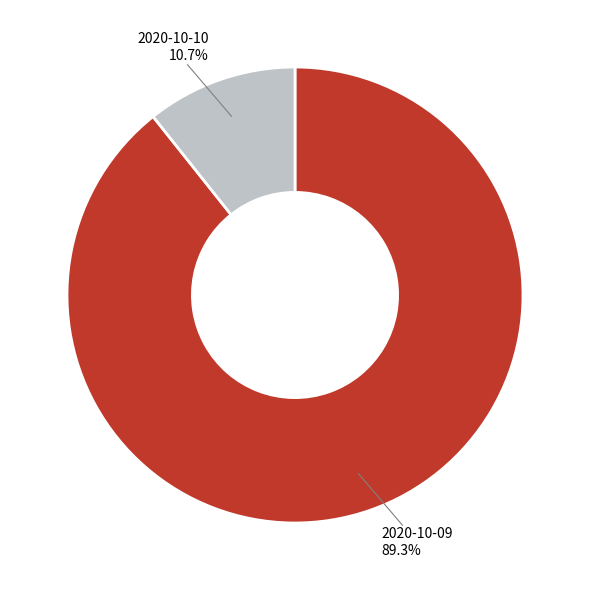

Is there a majority slice in this chart?

Yes